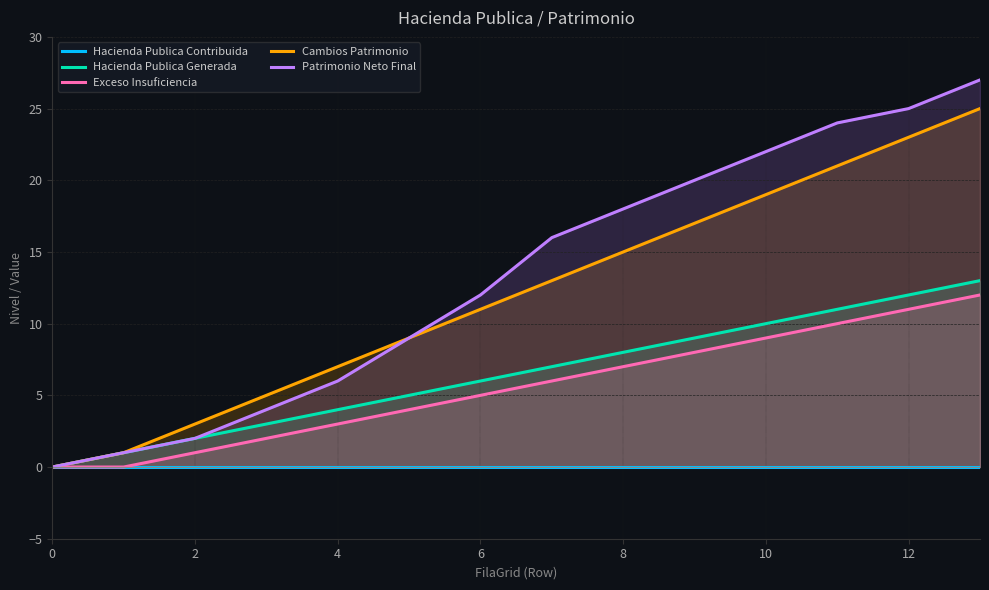

How many data points in Exceso Insuficiencia are less than 6?

7